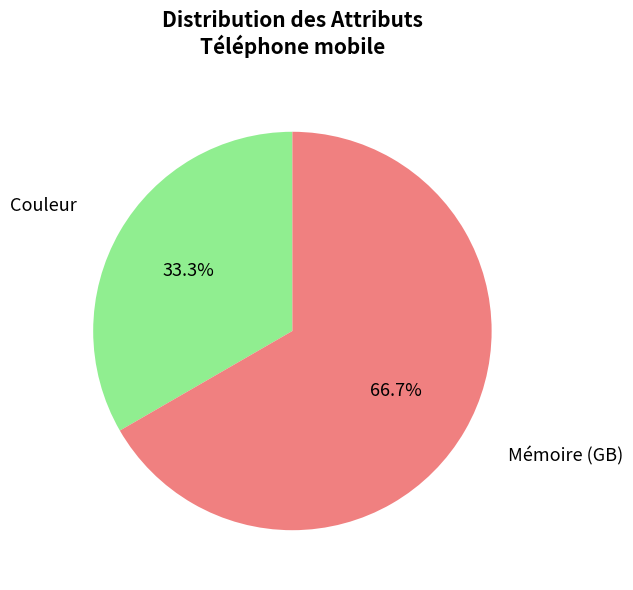

To the nearest percent, what portion does Mémoire (GB) represent?

67%